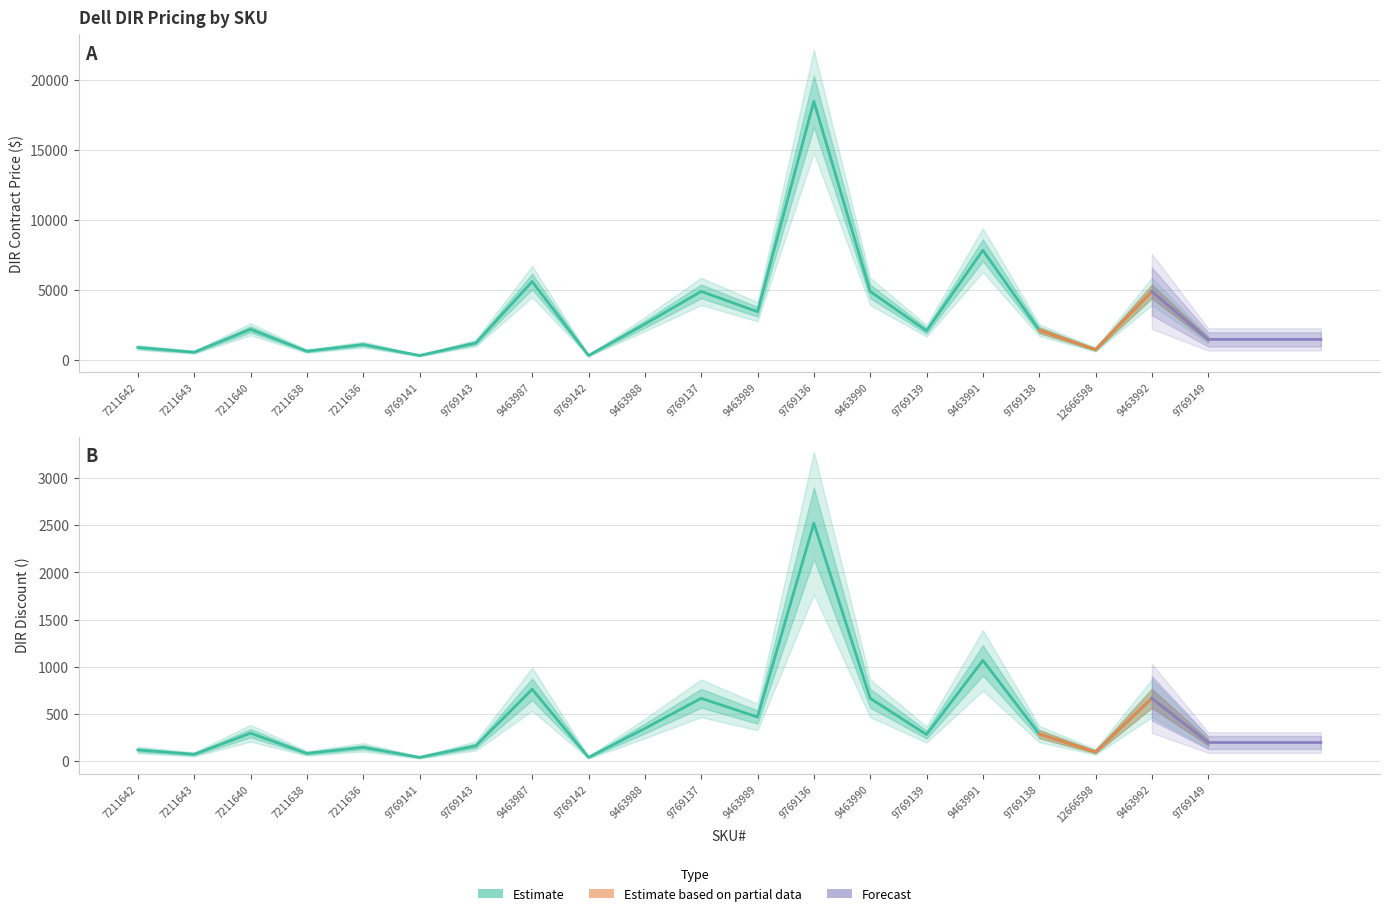

True or false: DIR Discount $ and DIR Contract Price intersect in this chart.

False